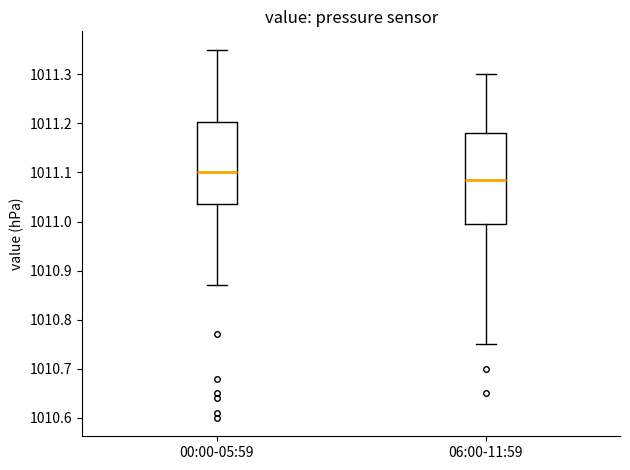

Reading left to right, read every box against the y-axis: the position of its median line, the range the box covers, and the ends of its whiskers. The values are not printed on the chart, so give them approximately, as read against the axis.

00:00-05:59: median 1011.10, box 1011.04 to 1011.20, whiskers 1010.87 to 1011.35
06:00-11:59: median 1011.09, box 1011.00 to 1011.18, whiskers 1010.75 to 1011.30